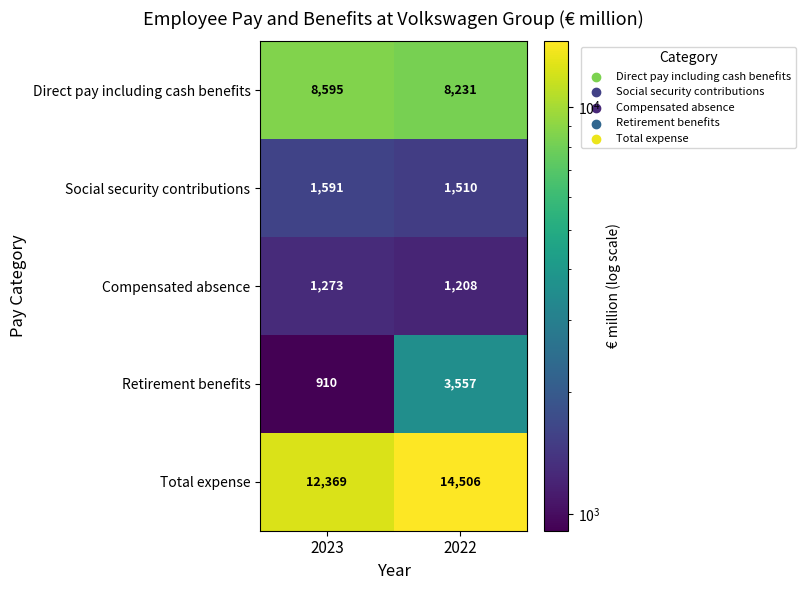

Which label corresponds to the largest value in the chart?

2022